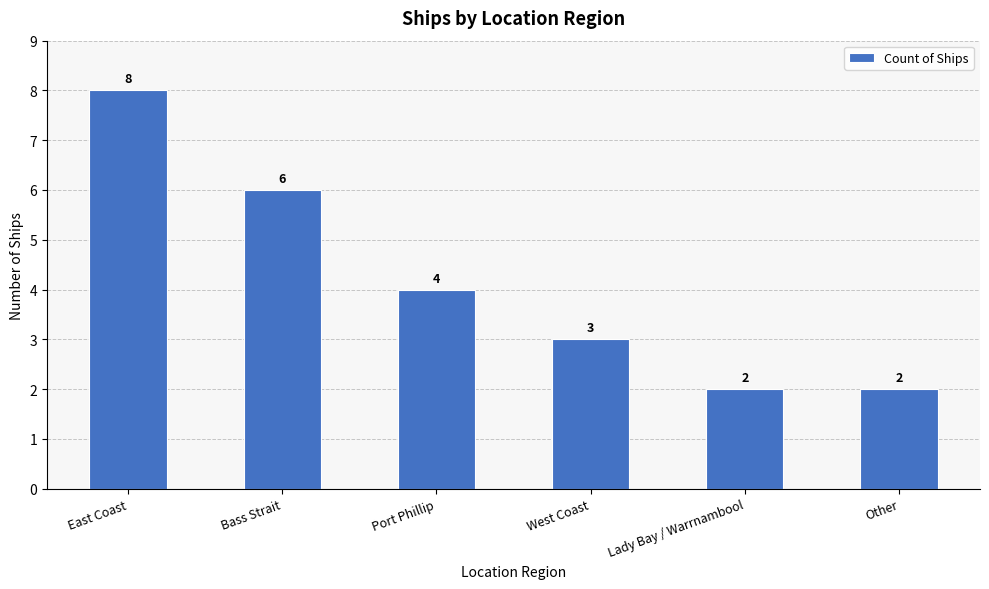

Are the bars horizontal?

No